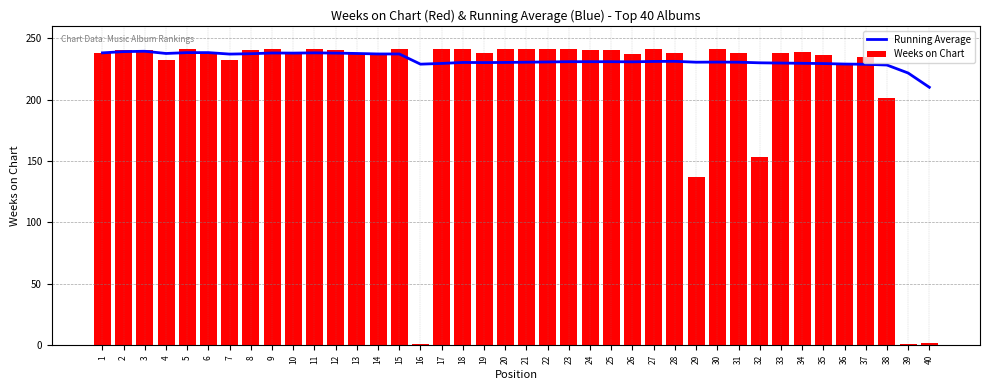

What is the value of the Weeks on Chart bar at the 30th from the left?

241